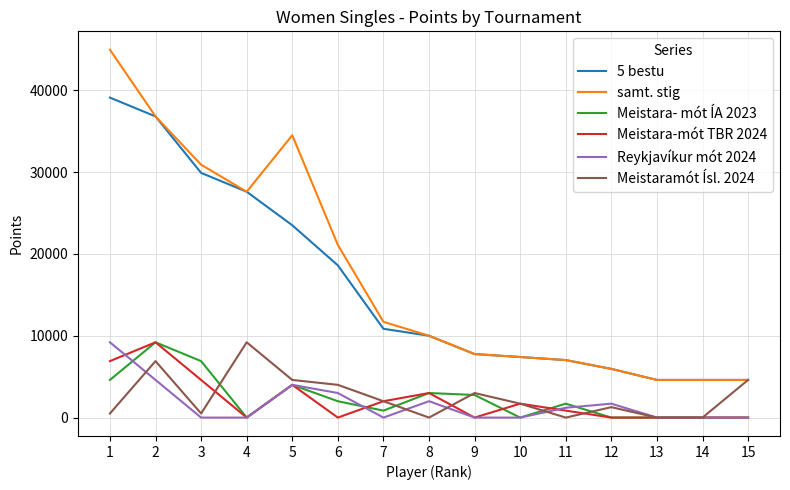

Which series has the widest spread of values?

samt. stig